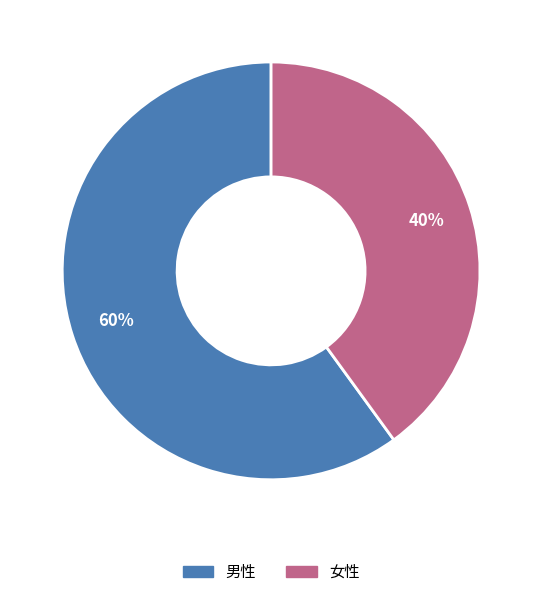

How many segments does this pie chart have?

2